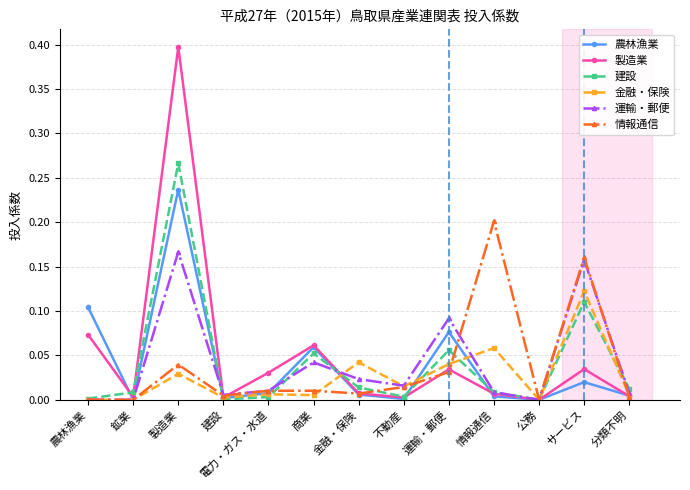

Which series has the largest total across all categories?

製造業